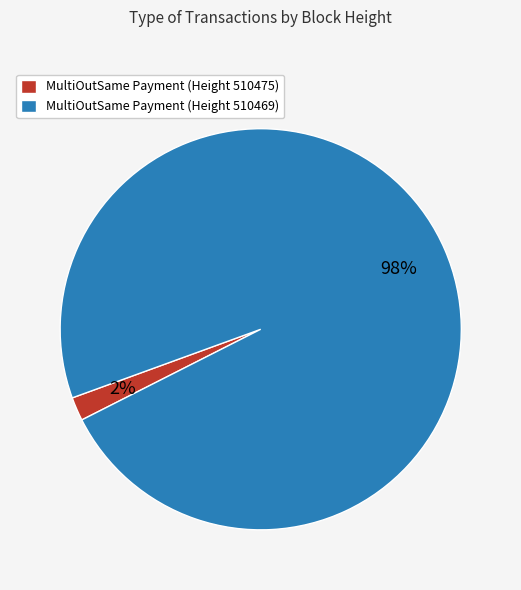

Rank the categories by value from highest to lowest.

MultiOutSame Payment (Height 510469), MultiOutSame Payment (Height 510475)